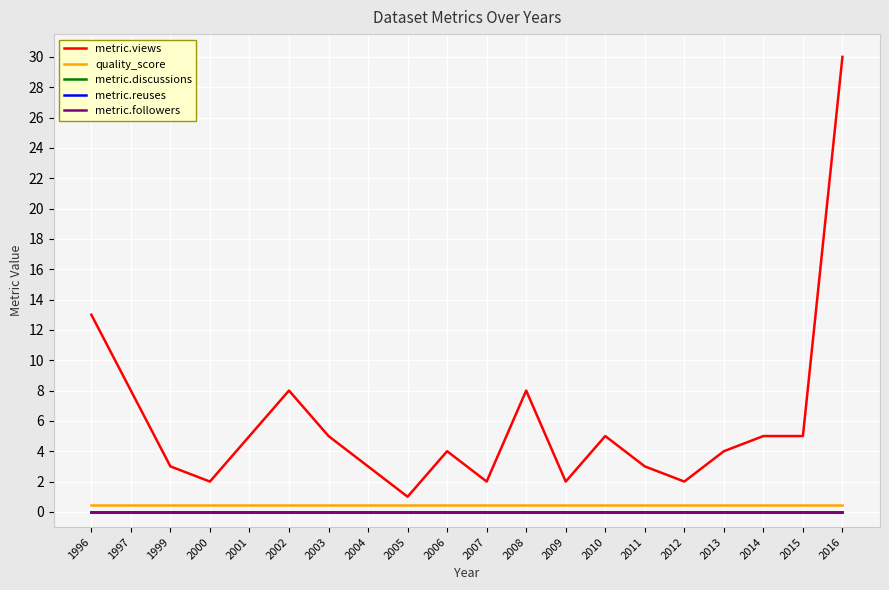

Rank the series at 2012 from highest to lowest value.

metric.views, quality_score, metric.discussions, metric.reuses, metric.followers